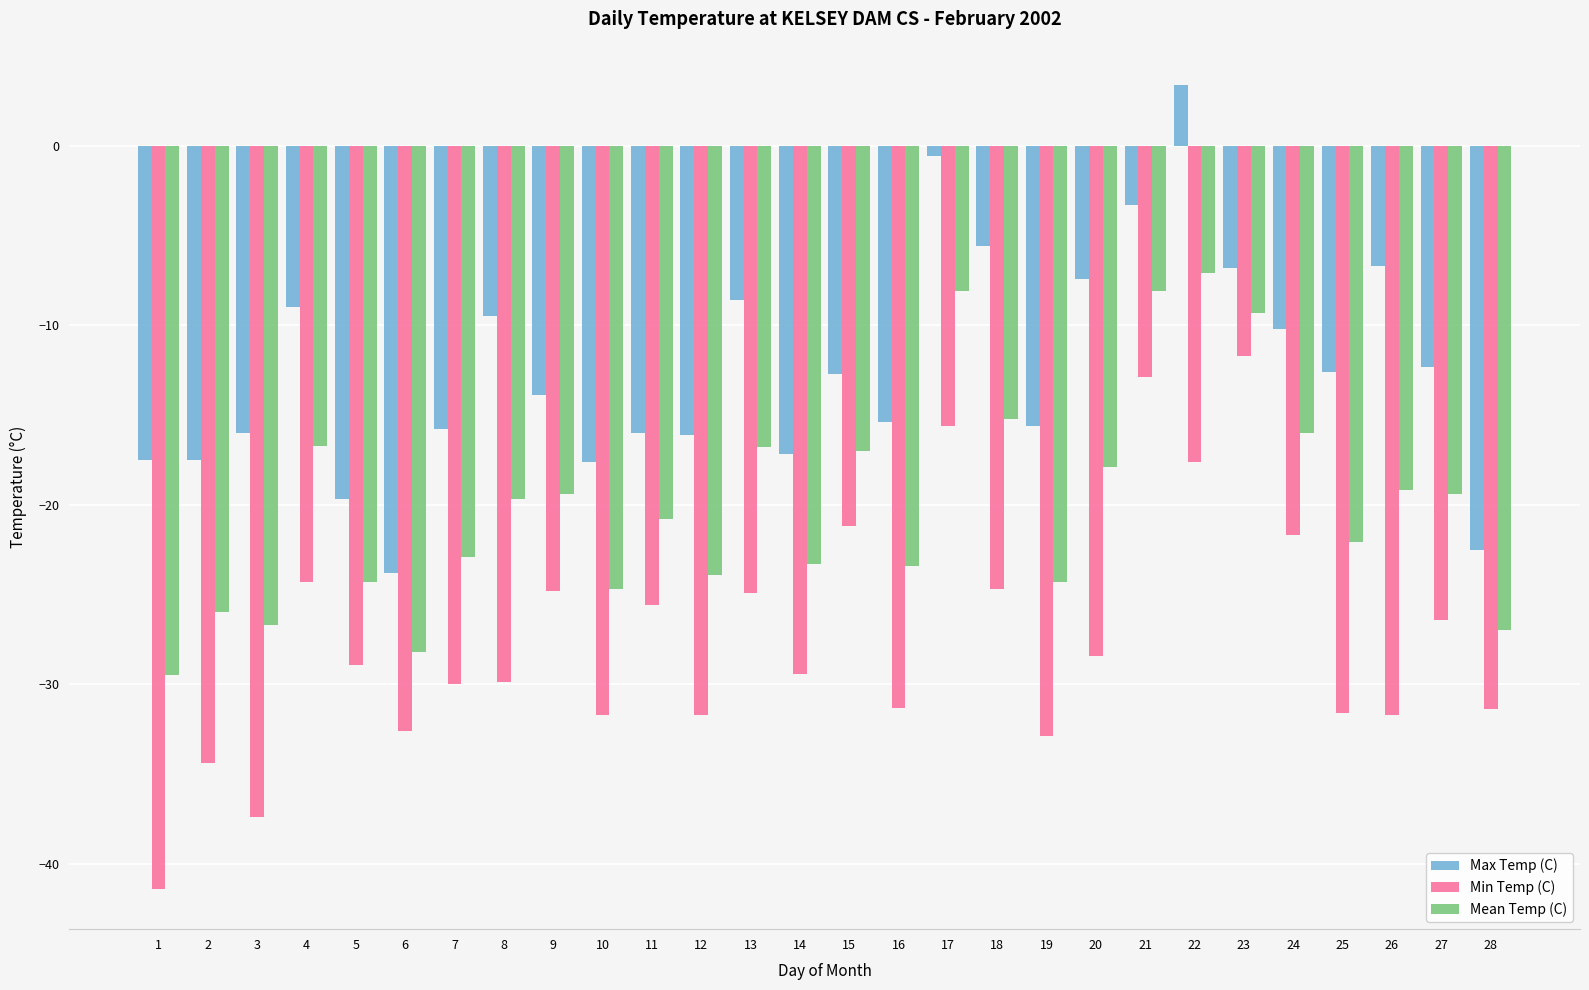

How many bars are there in each group?

3